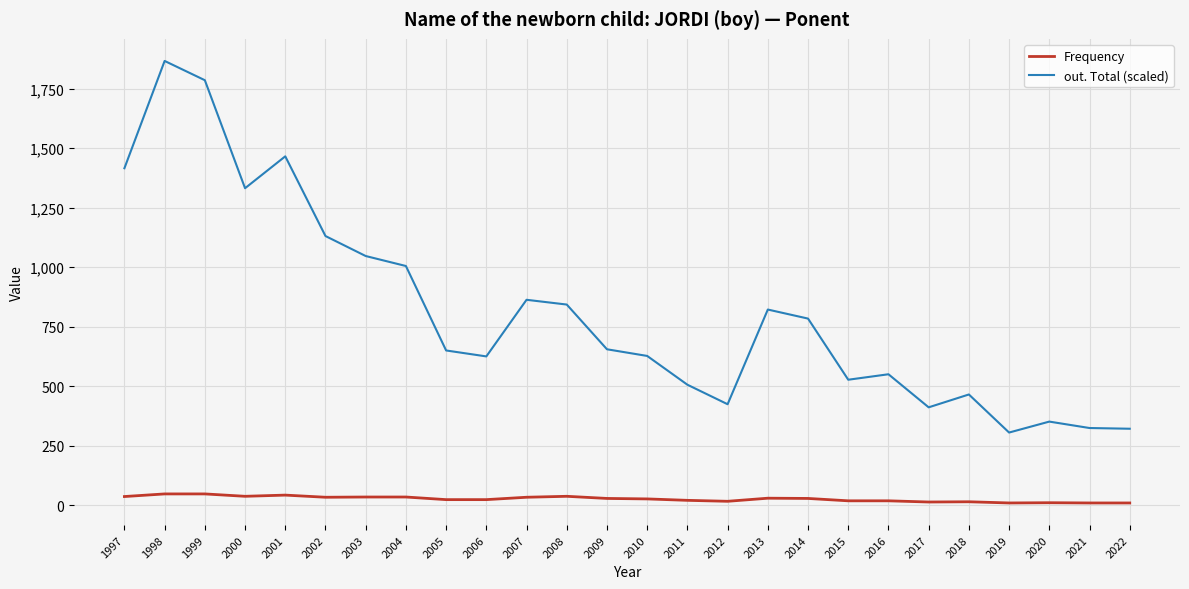

What is the spread (max minus min) of values at 2018?

451